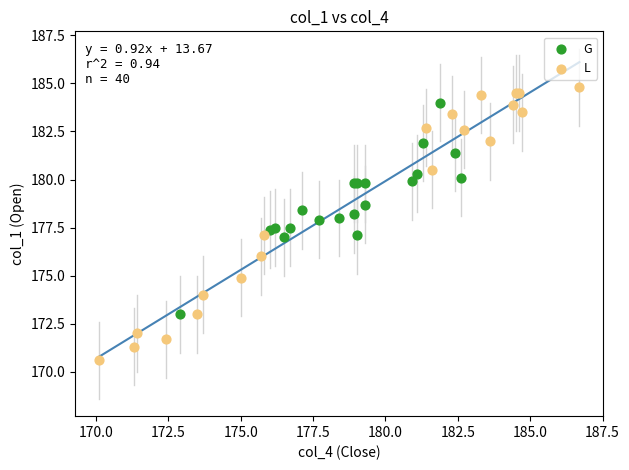

Which series has the widest spread of Y values?

L